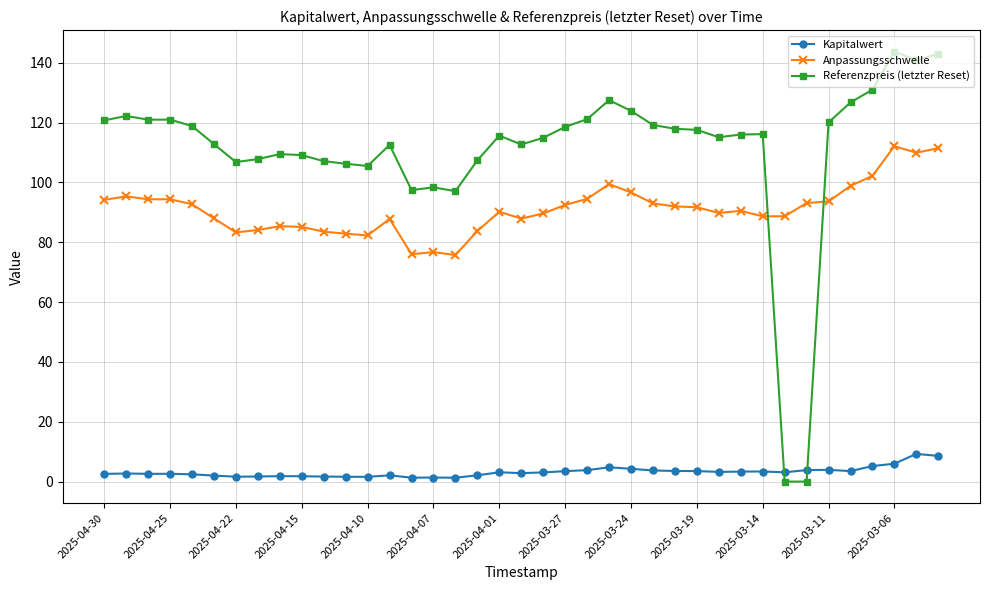

How many lines are shown in the chart?

3